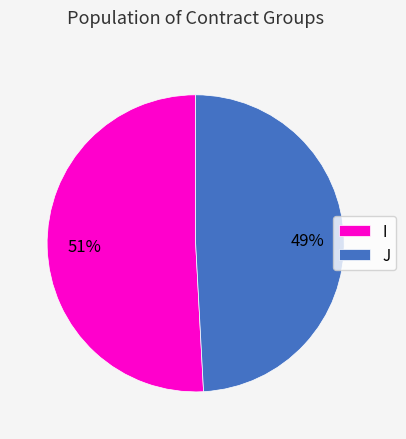

How many slices are in this pie chart?

2